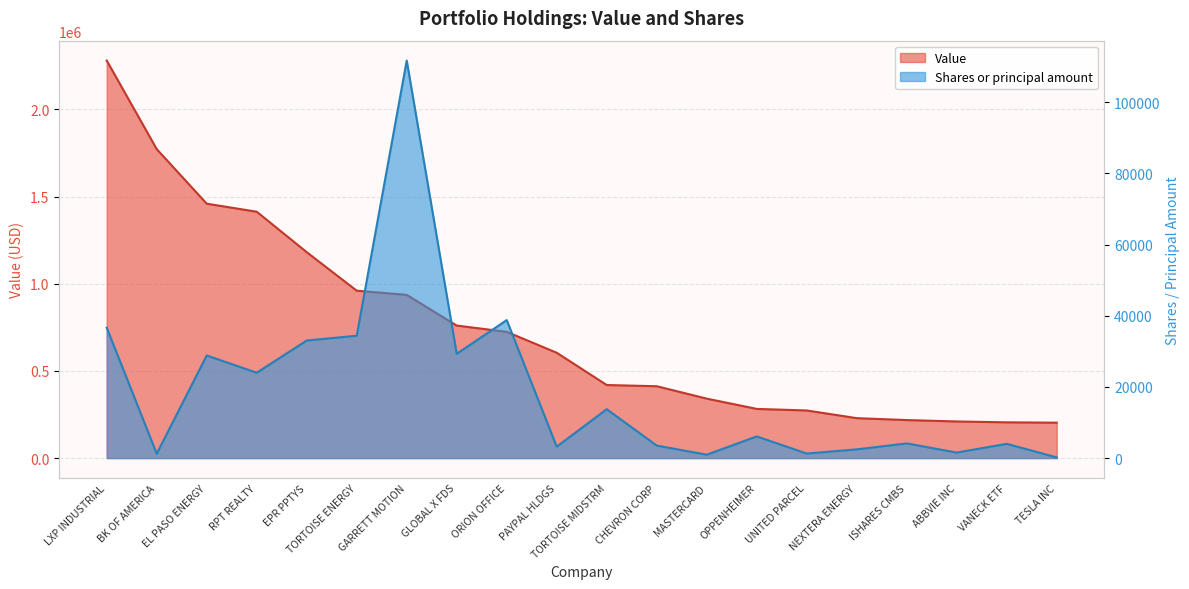

Which label corresponds to the largest value in the chart?

LXP INDUSTRIAL